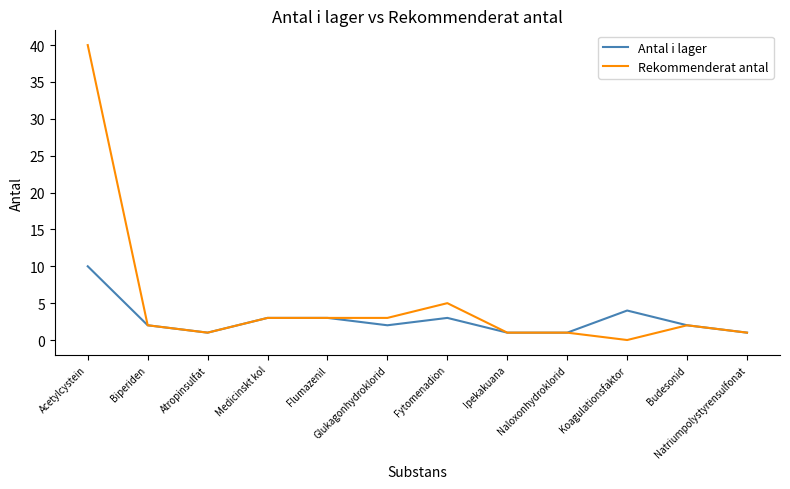

The Rekommenderat antal series shows 5 at Medicinskt kol. True or false?

False